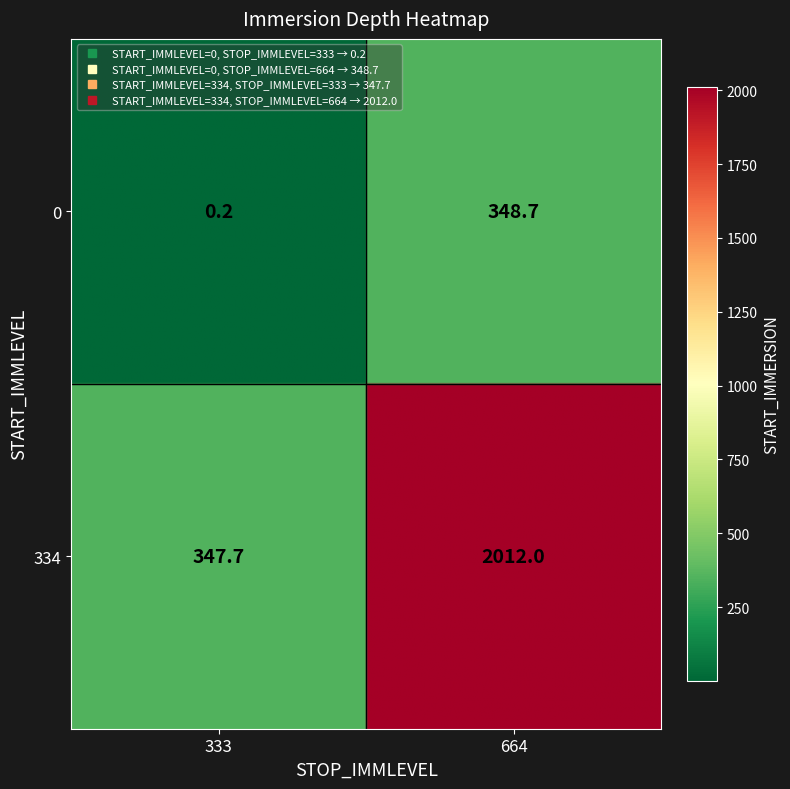

The value of 0 at 334 is 348.7. True or false?

True